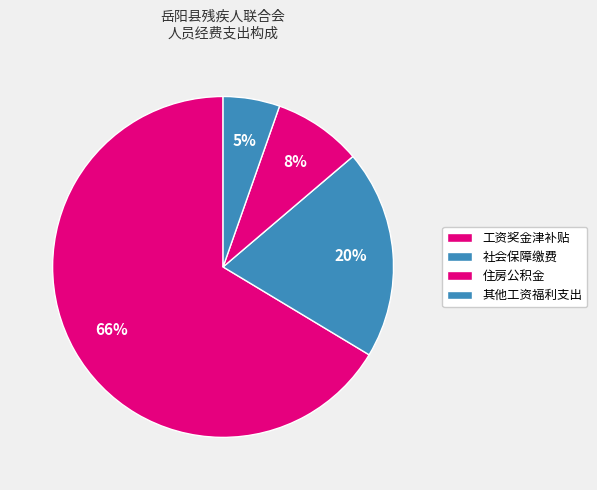

Count the number of slices in the pie.

4